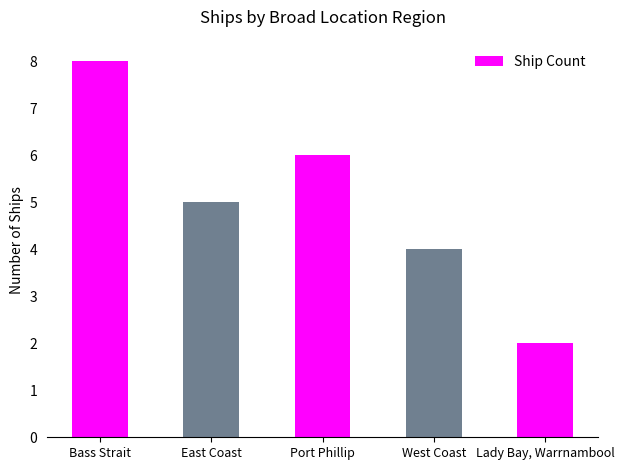

Does the chart contain any negative values?

No